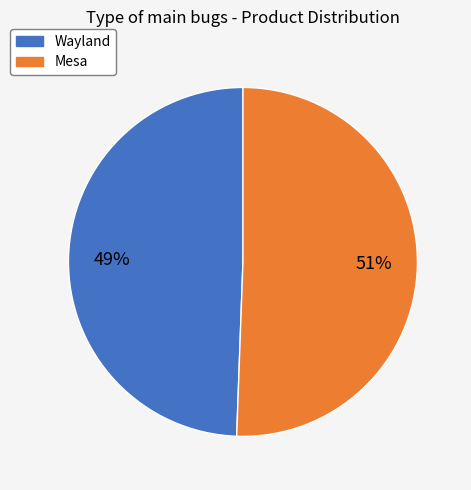

Is it true that Mesa is 51% of the pie?

True